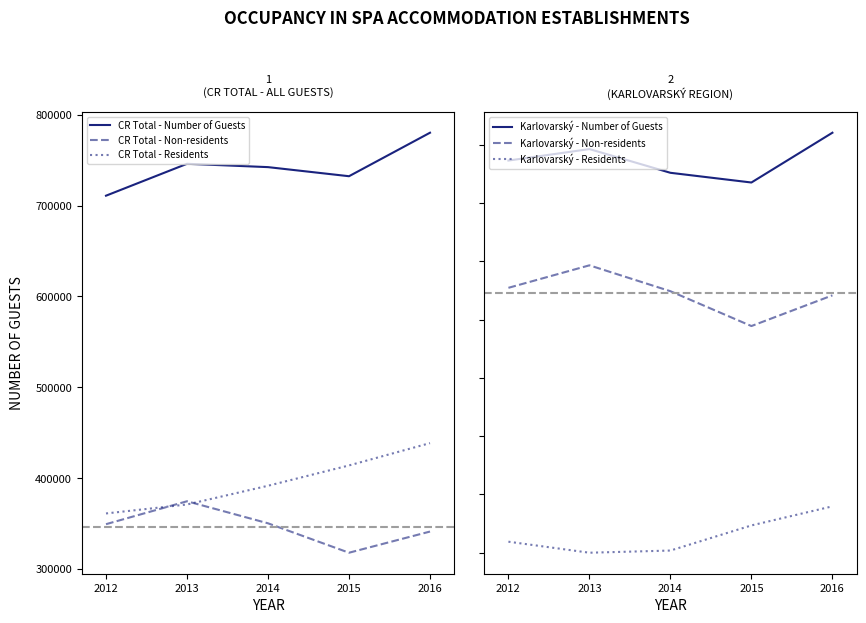

At how many categories does at least one series exceed 334533?

5